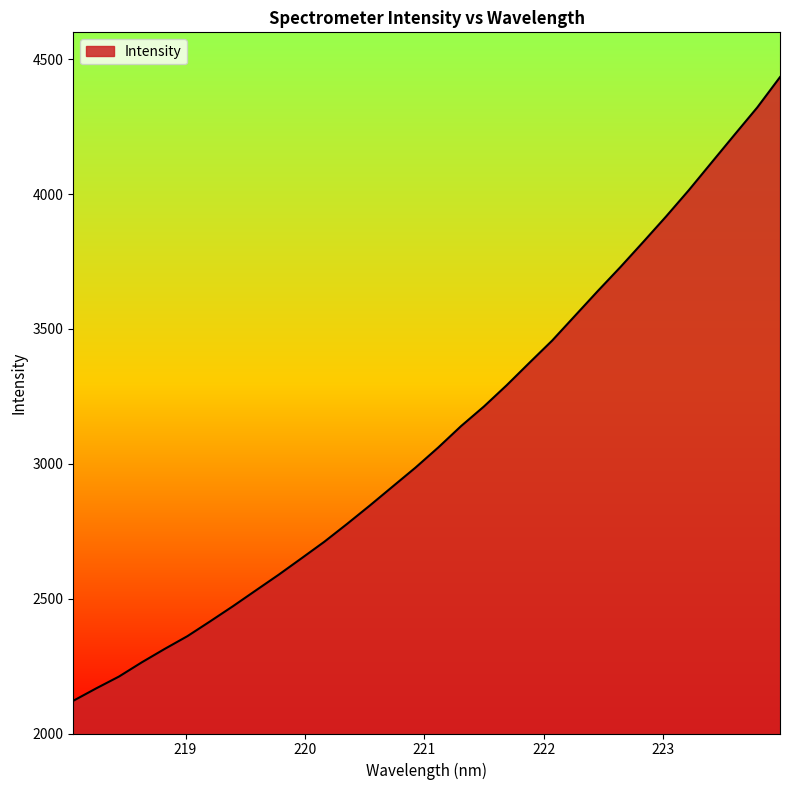

What is the difference between the maximum and minimum values?

2312.7